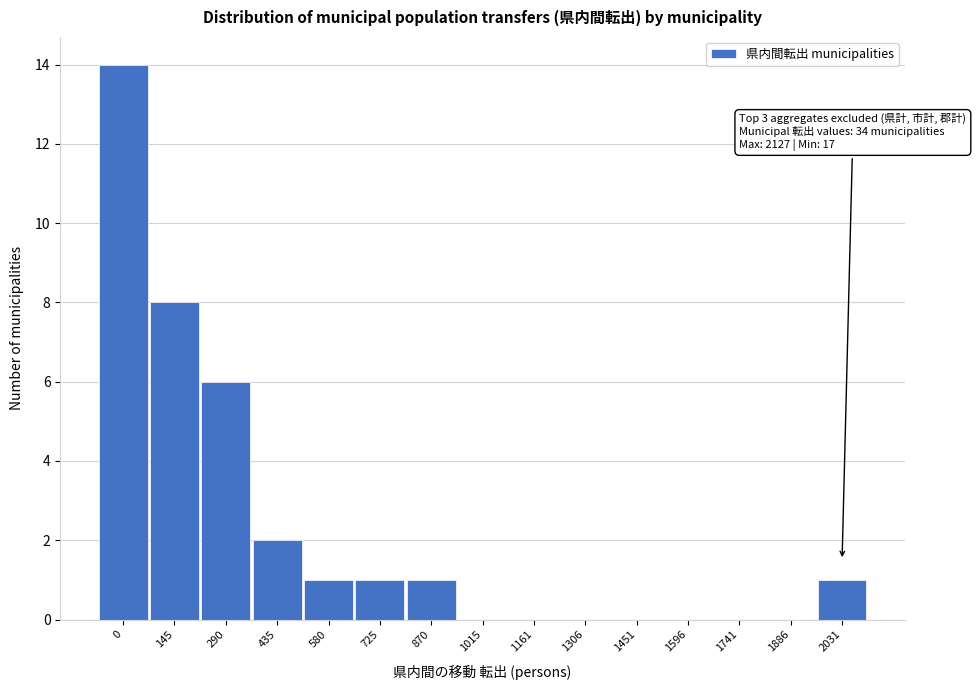

Reading left to right, what are all the values shown in this chart?

0=14	145=8	290=6	435=2	580=1	725=1	870=1	1015=0	1161=0	1306=0	1451=0	1596=0	1741=0	1886=0	2031=1